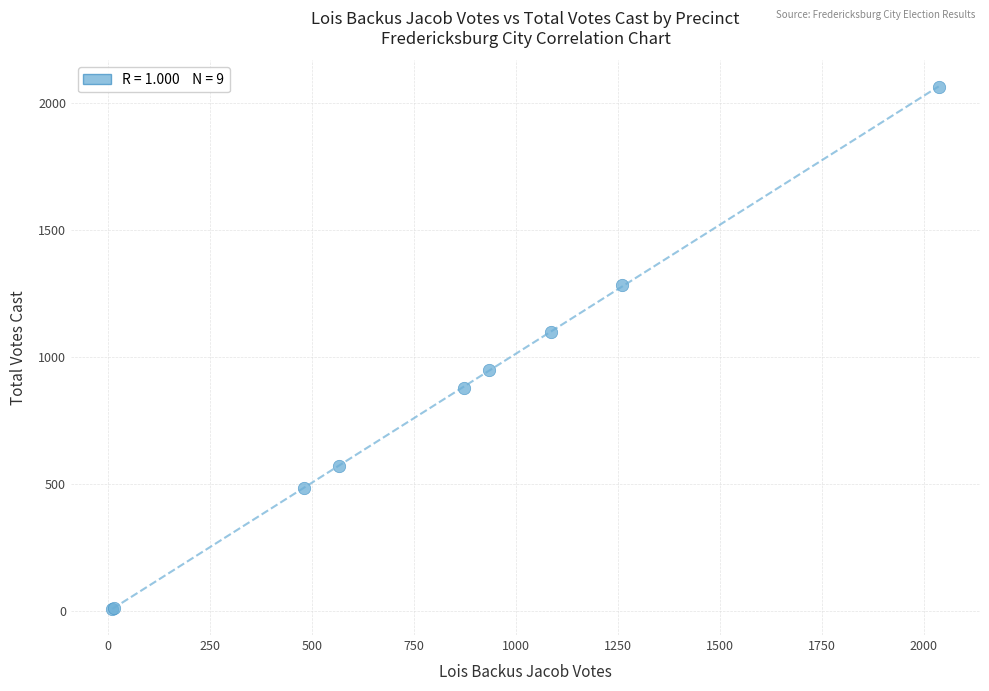

What Y value in the scatter plot is closest to 1038?

1101